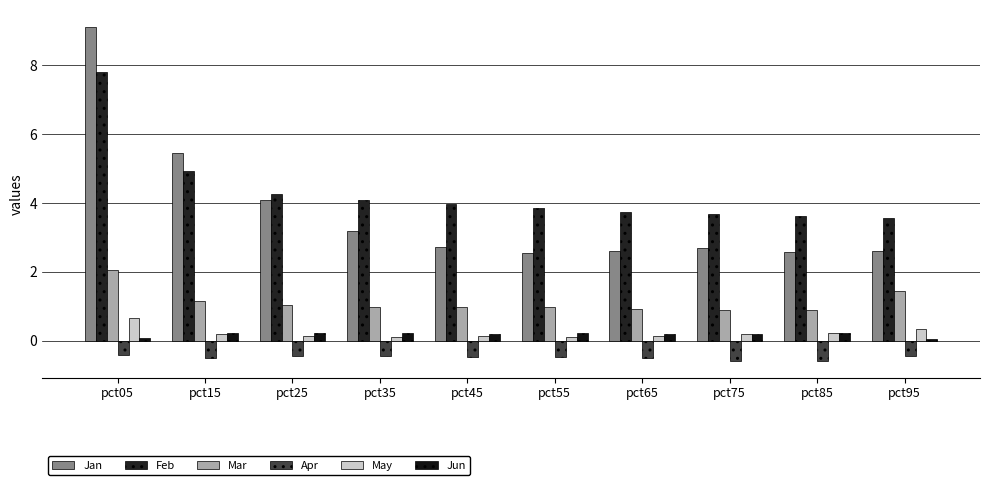

Reading left to right, extract all data points from this chart.

Jan: 9.1	5.4	4.1	3.2	2.7	2.5	2.6	2.7	2.6	2.6
Feb: 7.8	4.9	4.2	4.1	4.0	3.9	3.7	3.7	3.6	3.6
Mar: 2.0	1.2	1.0	1.0	1.0	1.0	0.9	0.9	0.9	1.4
Apr: -0.4	-0.5	-0.5	-0.5	-0.5	-0.5	-0.5	-0.6	-0.6	-0.5
May: 0.7	0.2	0.1	0.1	0.1	0.1	0.1	0.2	0.2	0.3
Jun: 0.1	0.2	0.2	0.2	0.2	0.2	0.2	0.2	0.2	0.0